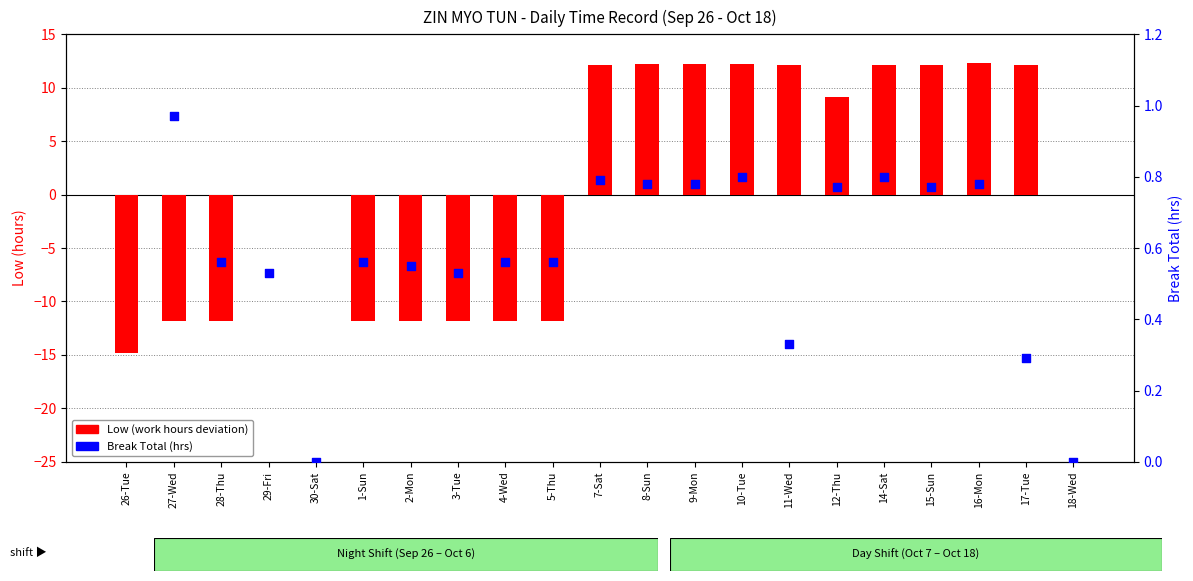

Which series has the largest total across all categories?

Low (work hours deviation)